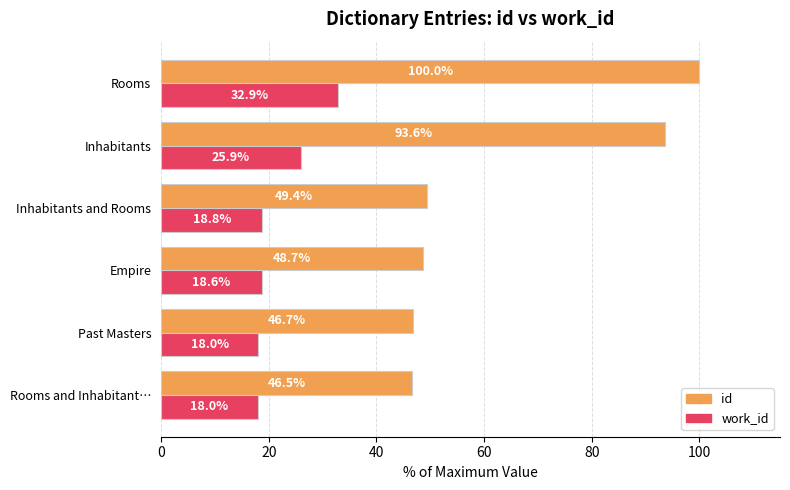

What is the sum of all work_id values?

132.2